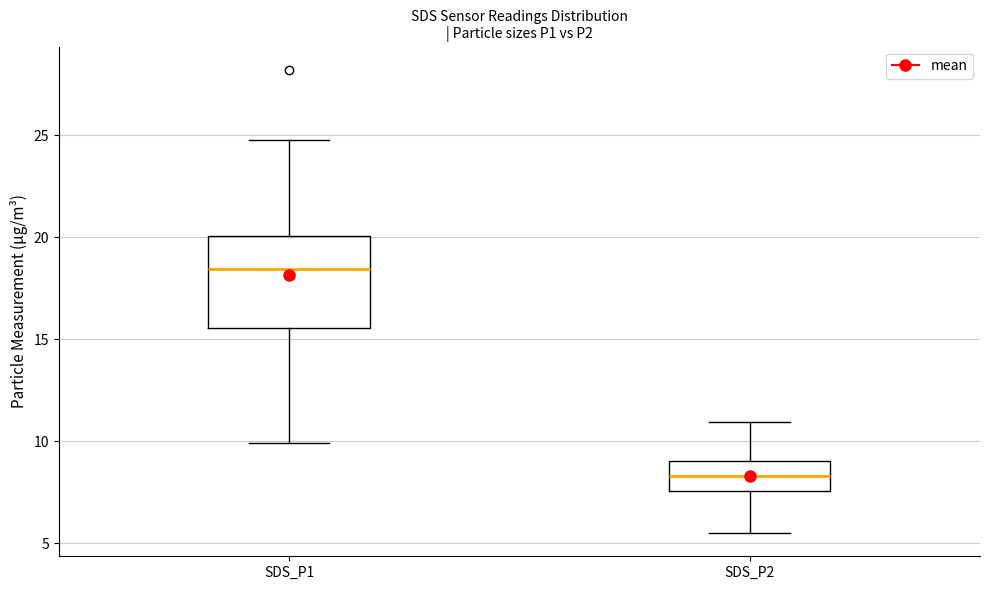

Which box's median line is the highest?

SDS_P1